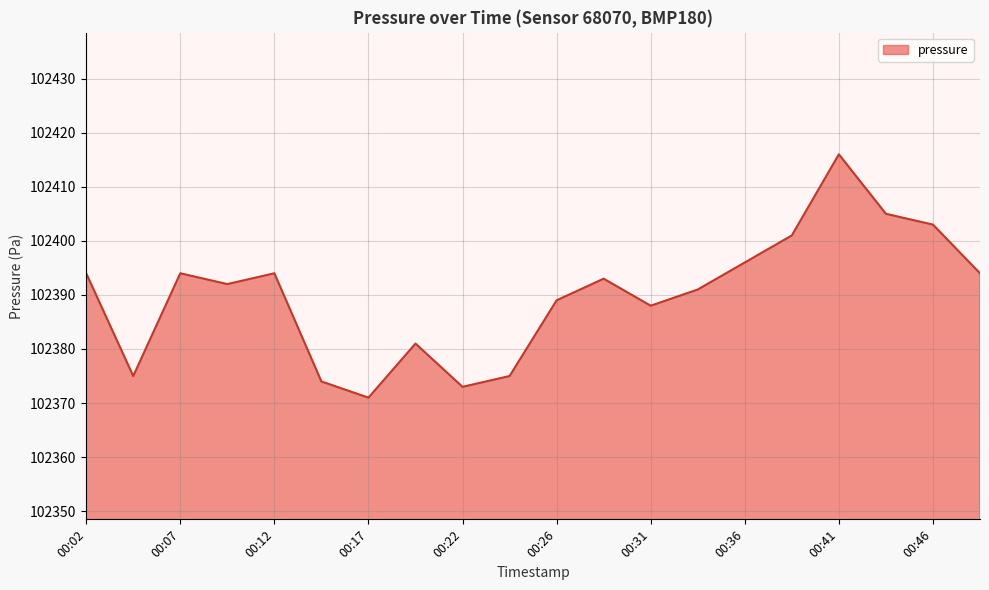

How many lines are shown in the chart?

1